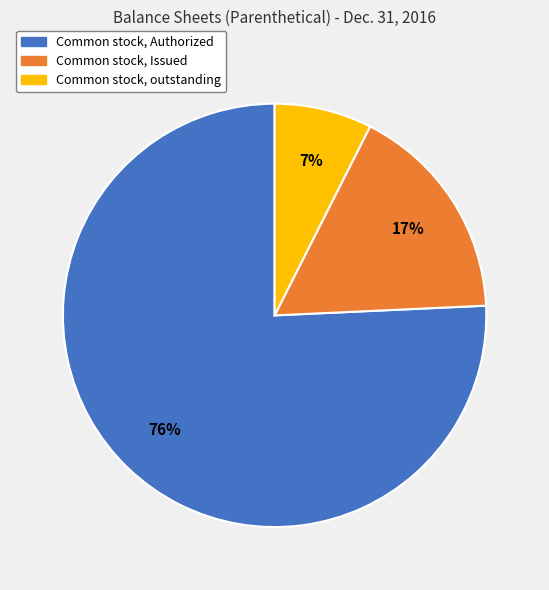

To the nearest percent, what is the average slice percentage?

33%